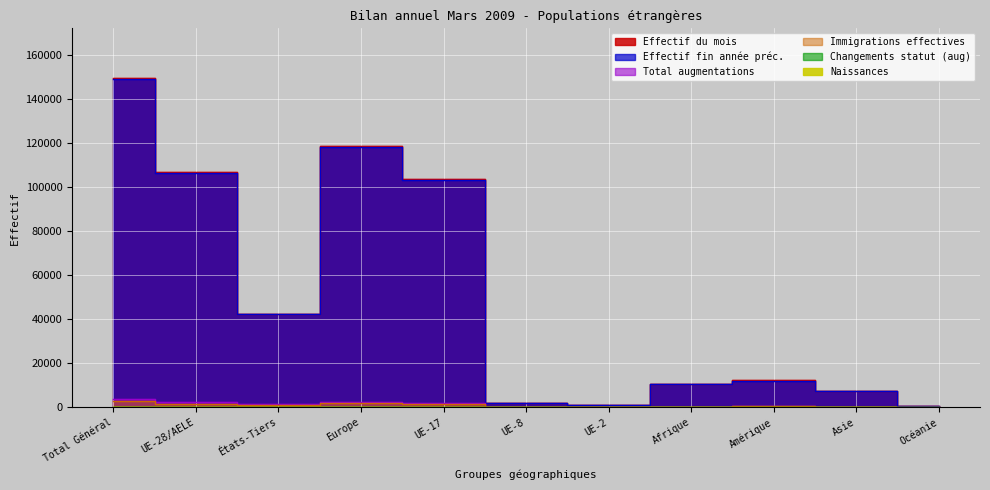

Which series has the largest total across all categories?

Effectif du mois